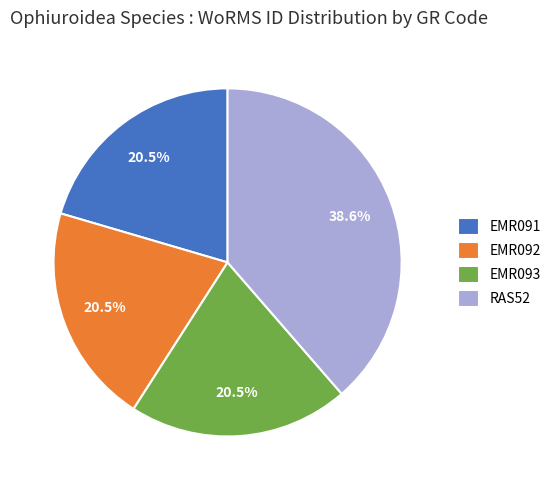

Count the number of slices in the pie.

4